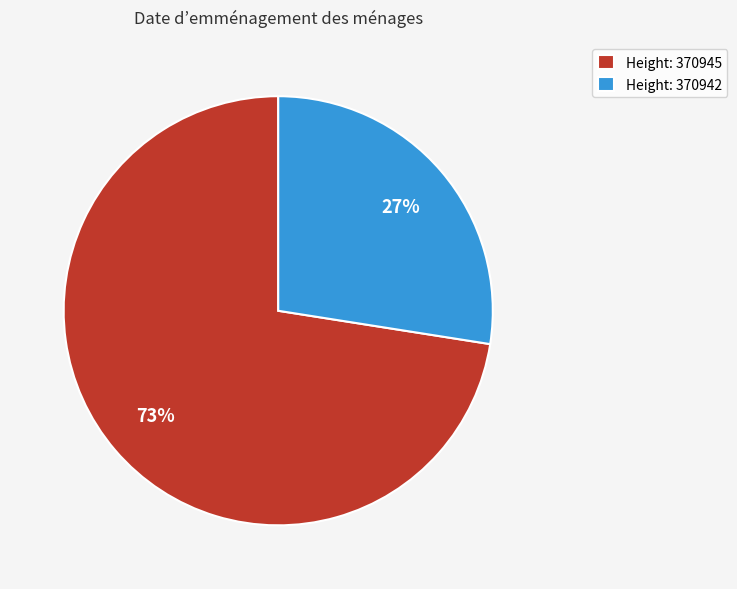

What is the majority slice?

Height: 370945